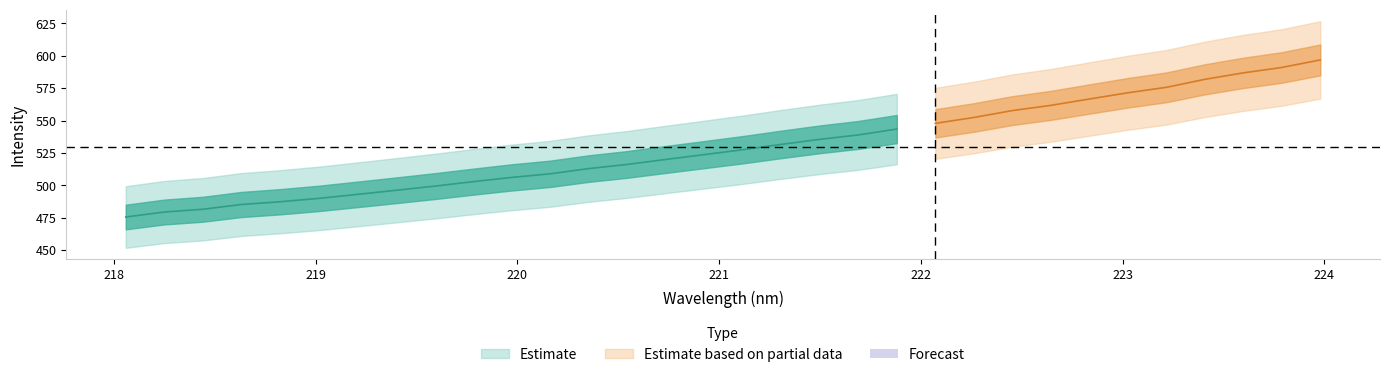

How many data points does each series have?

32